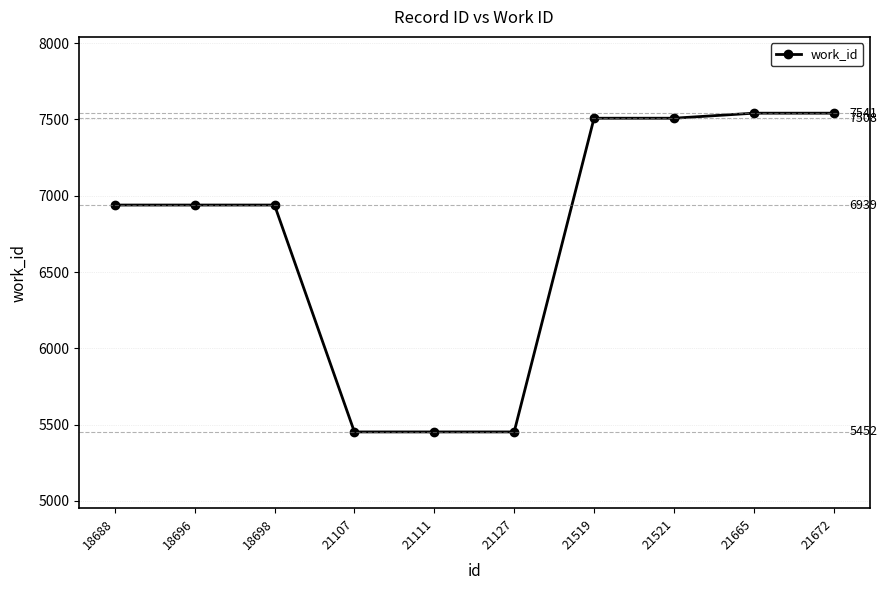

How many values are below 6939?

3